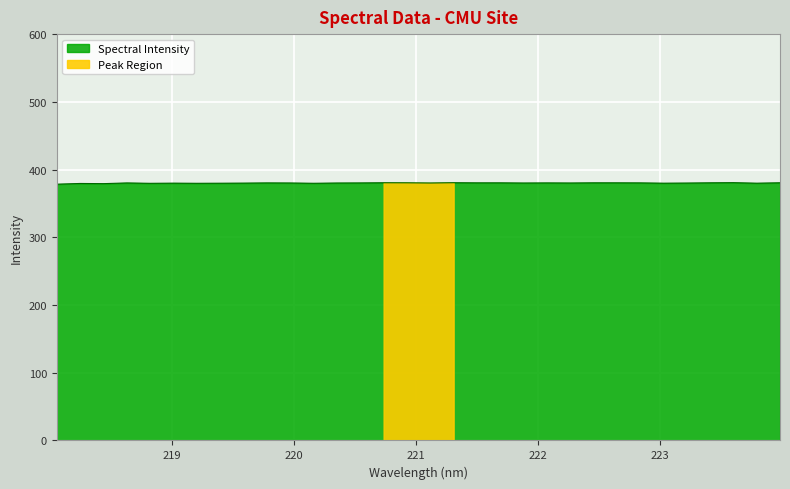

Rank the categories by value from highest to lowest.

223.5987, 221.3083, 220.7354, 223.9802, 223.408, 222.4538, 220.9264, 222.6447, 221.6902, 221.4993, 222.8355, 219.7801, 222.0721, 220.5444, 218.6332, 219.9712, 222.263, 221.1174, 220.3533, 221.8812, 223.2172, 219.589, 219.0156, 223.0264, 223.7895, 219.3979, 220.1623, 219.2067, 218.8244, 218.2508, 218.442, 218.0596